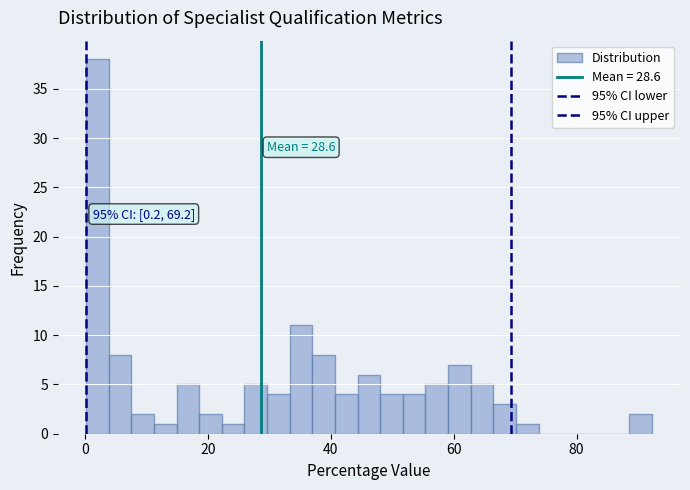

Read against the x-axis, roughly where is the centre of the tallest bar?

2